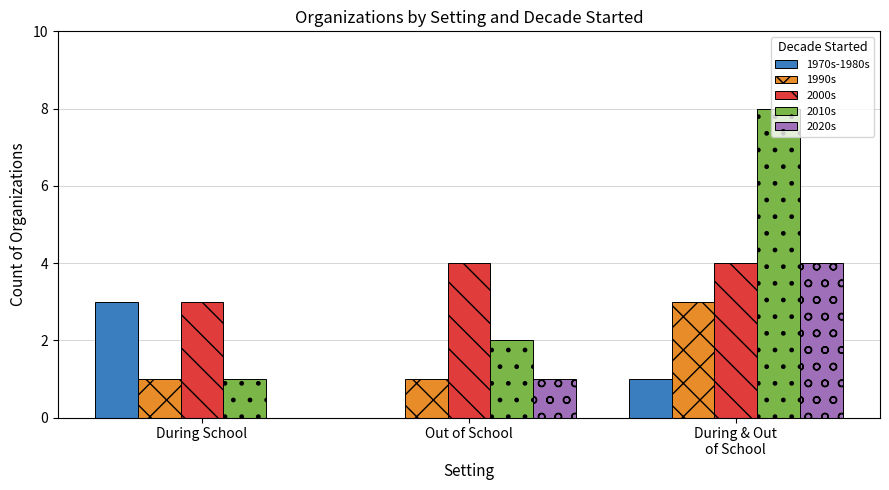

Between During School and Out of School, which series saw the biggest shift?

1970s-1980s